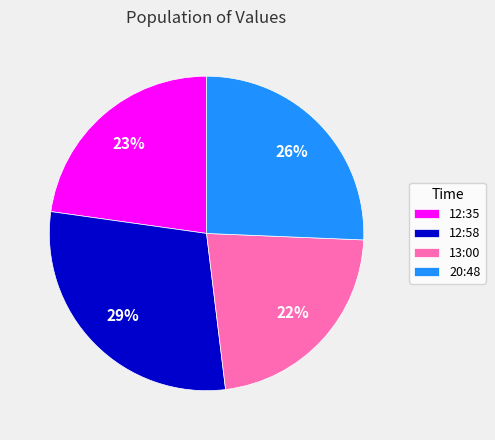

True or false: 12:35 accounts for 32% of the total.

False